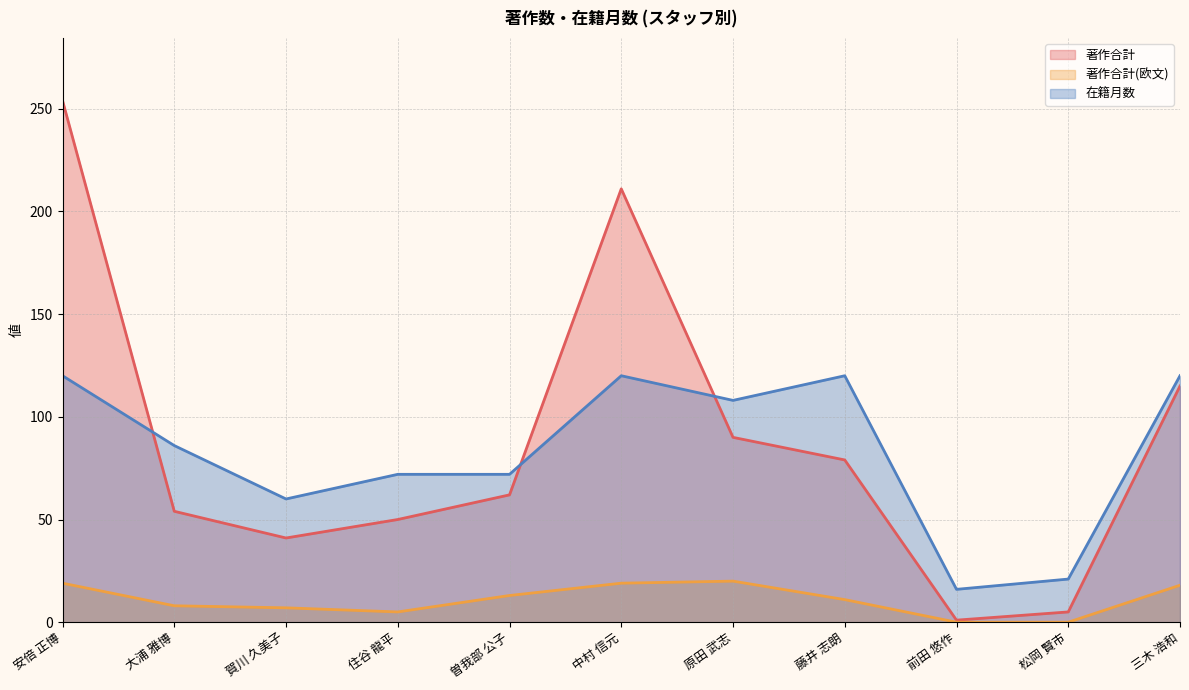

In 著作合計, how many points are higher than both neighbors (excluding endpoints)?

1